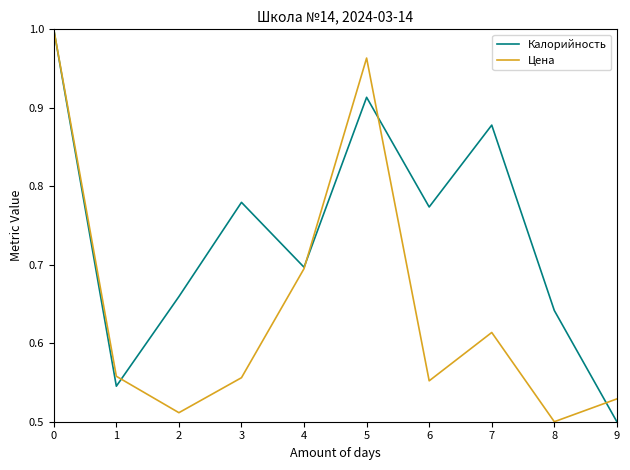

Which series changed the most between 0 and 7?

Цена